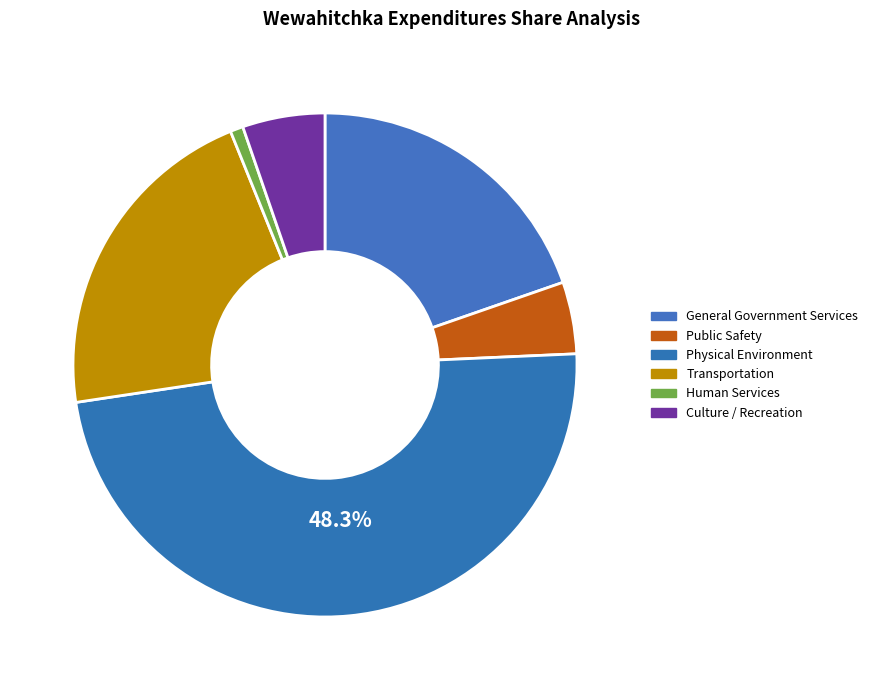

Combined, what portion of the pie is Physical Environment and General Government Services?

68.0%